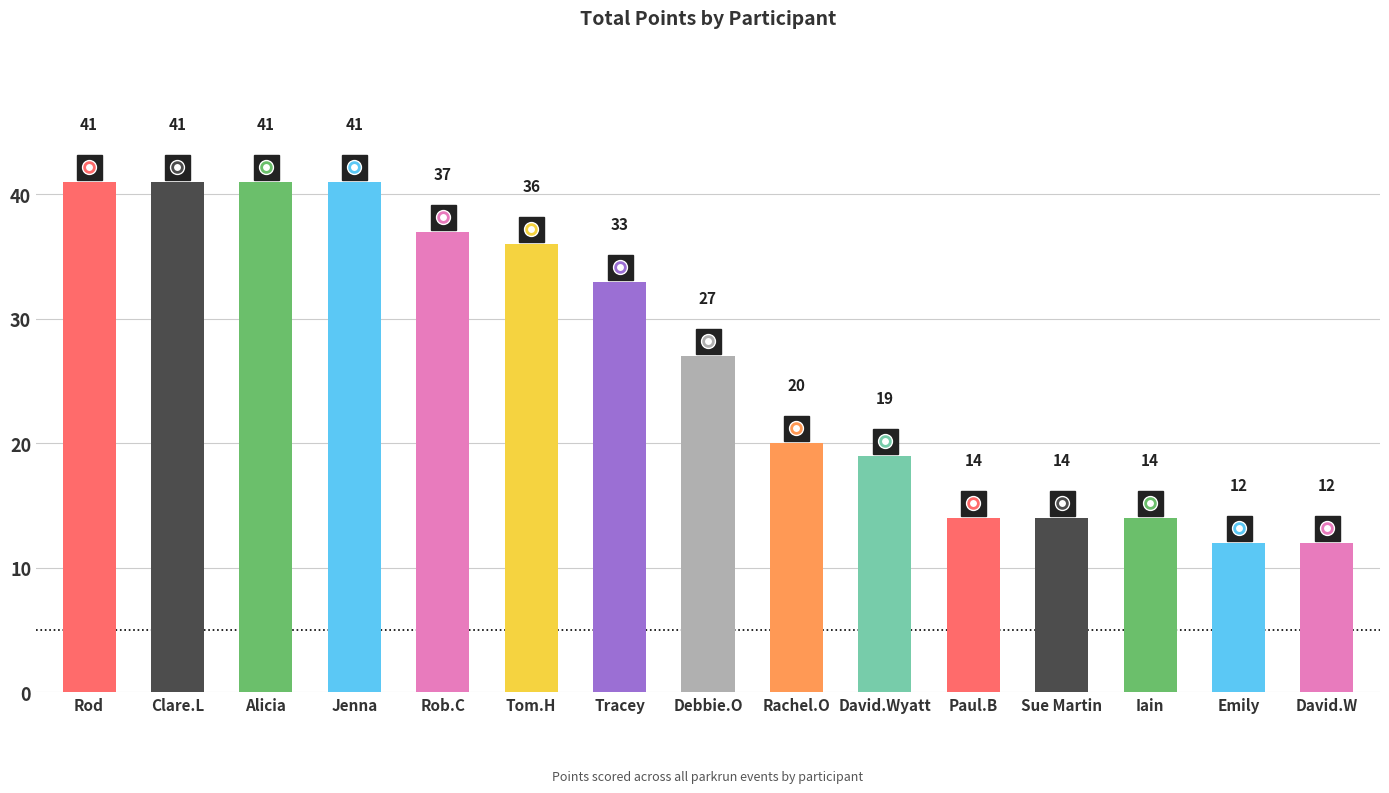

What is the value of the 9th bar from the left?

20